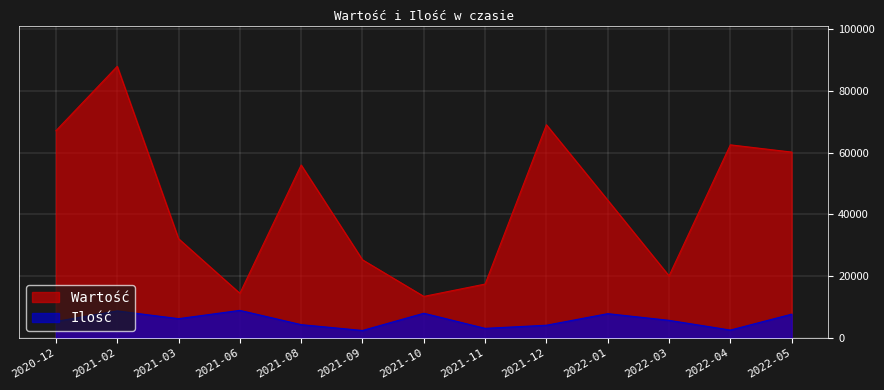

How many values in the Wartość series exceed 44645?

6